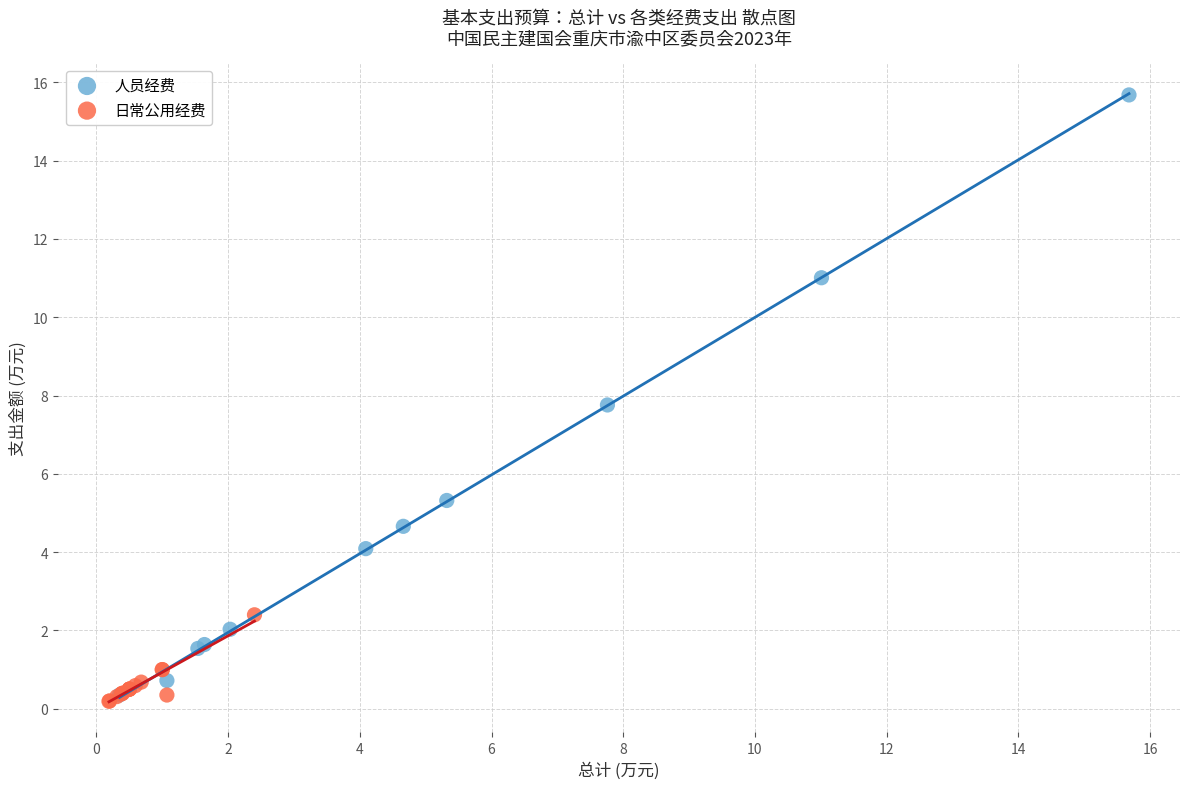

Which series has the widest spread of Y values?

人员经费